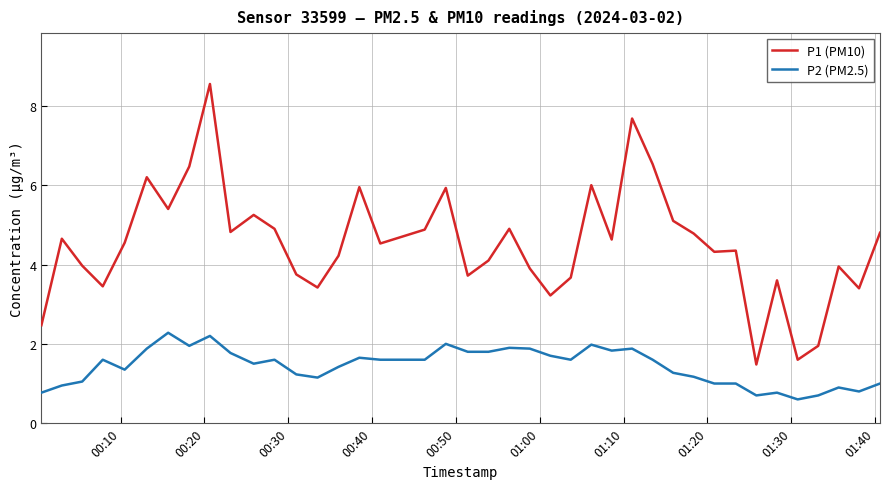

Which series has the widest spread of values?

P1 (PM10)